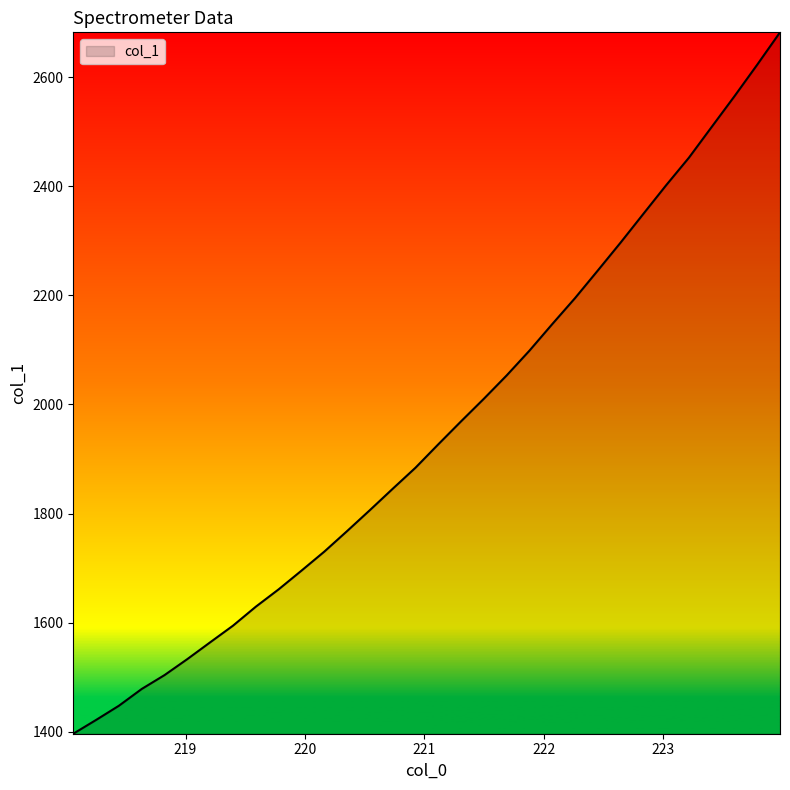

What is the difference between the maximum and second lowest values?

1260.4